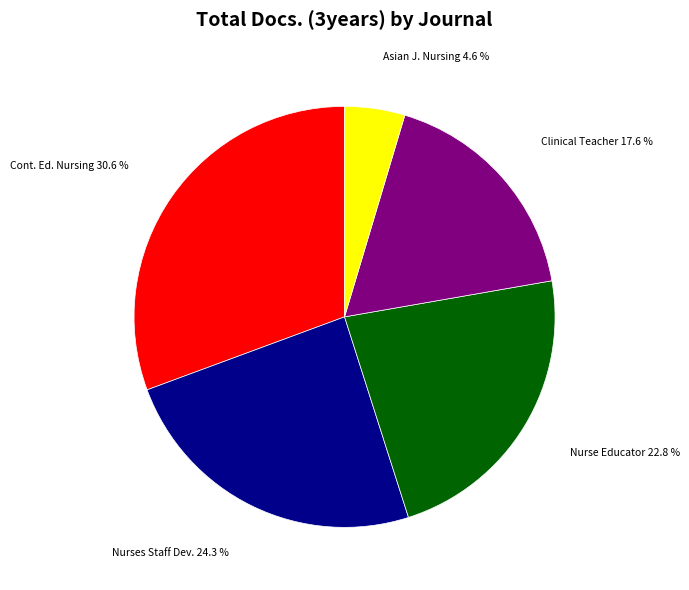

Is there a majority slice in this chart?

No